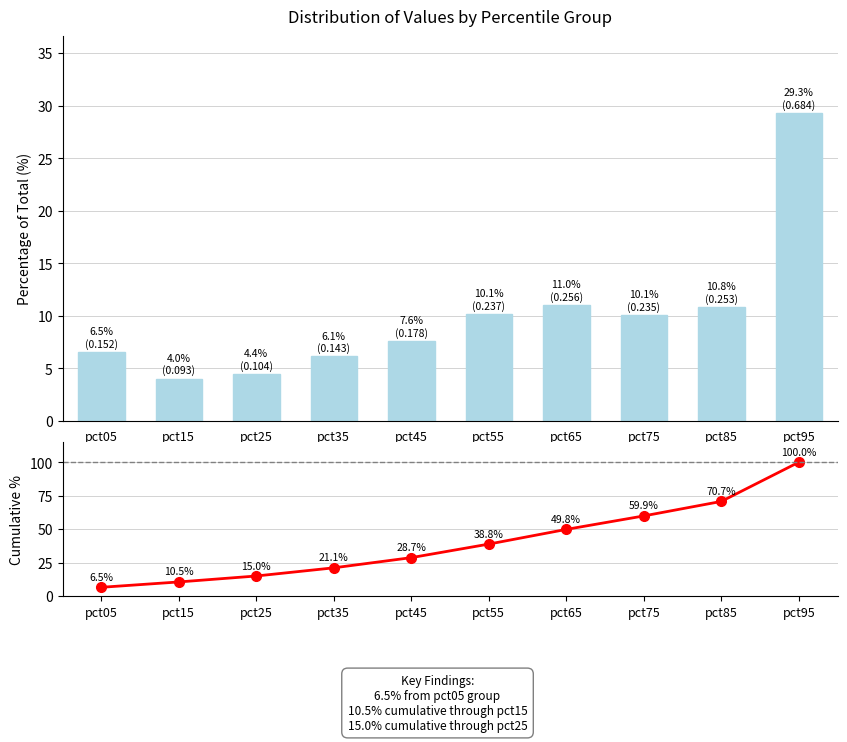

Reading left to right, extract all data points from this chart.

Jan: 6.5	4.0	4.4	6.1	7.6	10.1	11.0	10.1	10.8	29.3
Cumulative %: 6.5	10.5	15.0	21.1	28.7	38.8	49.8	59.9	70.7	100.0